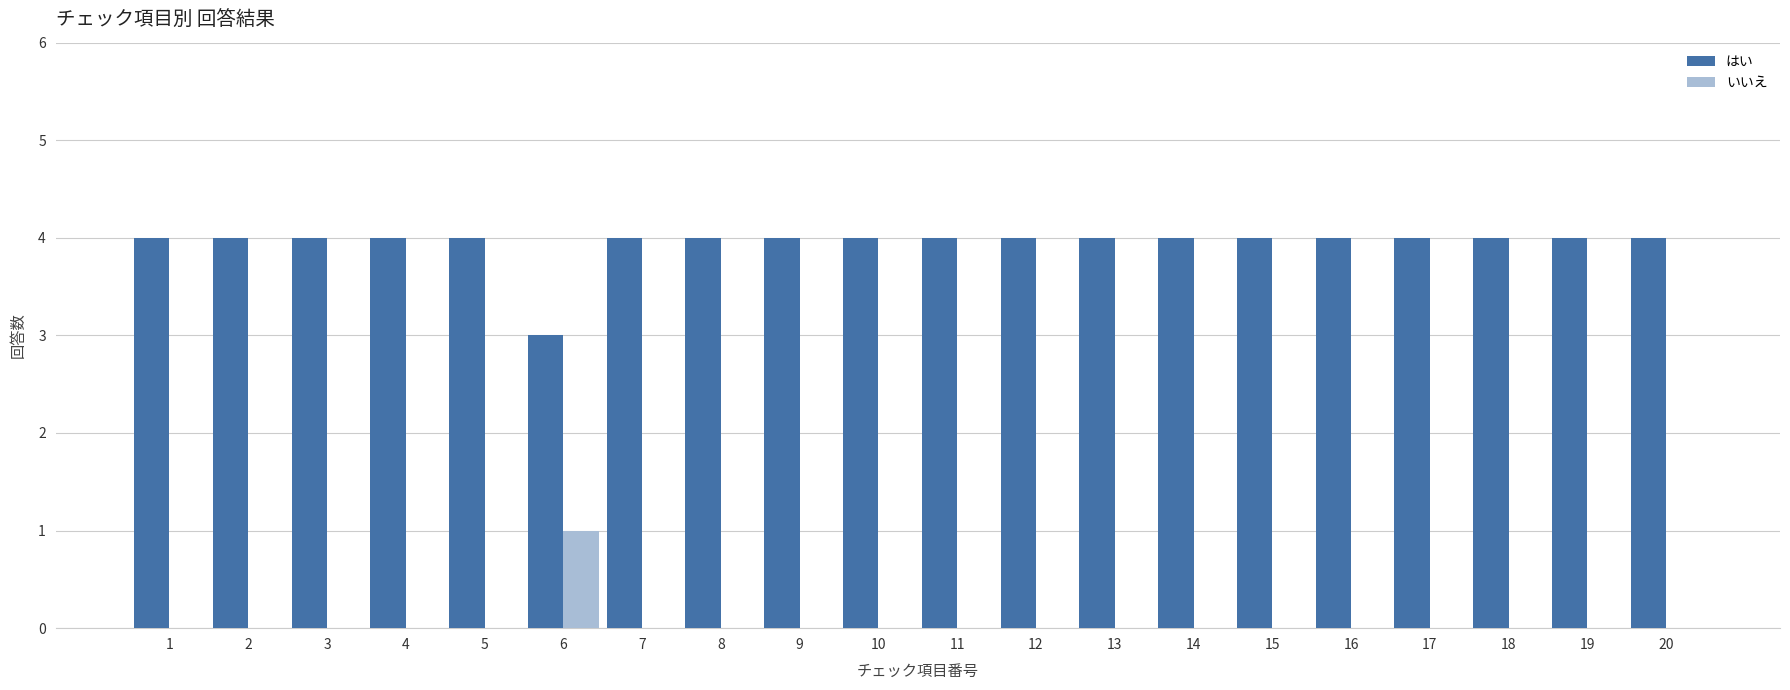

At which label does いいえ reach its peak?

6